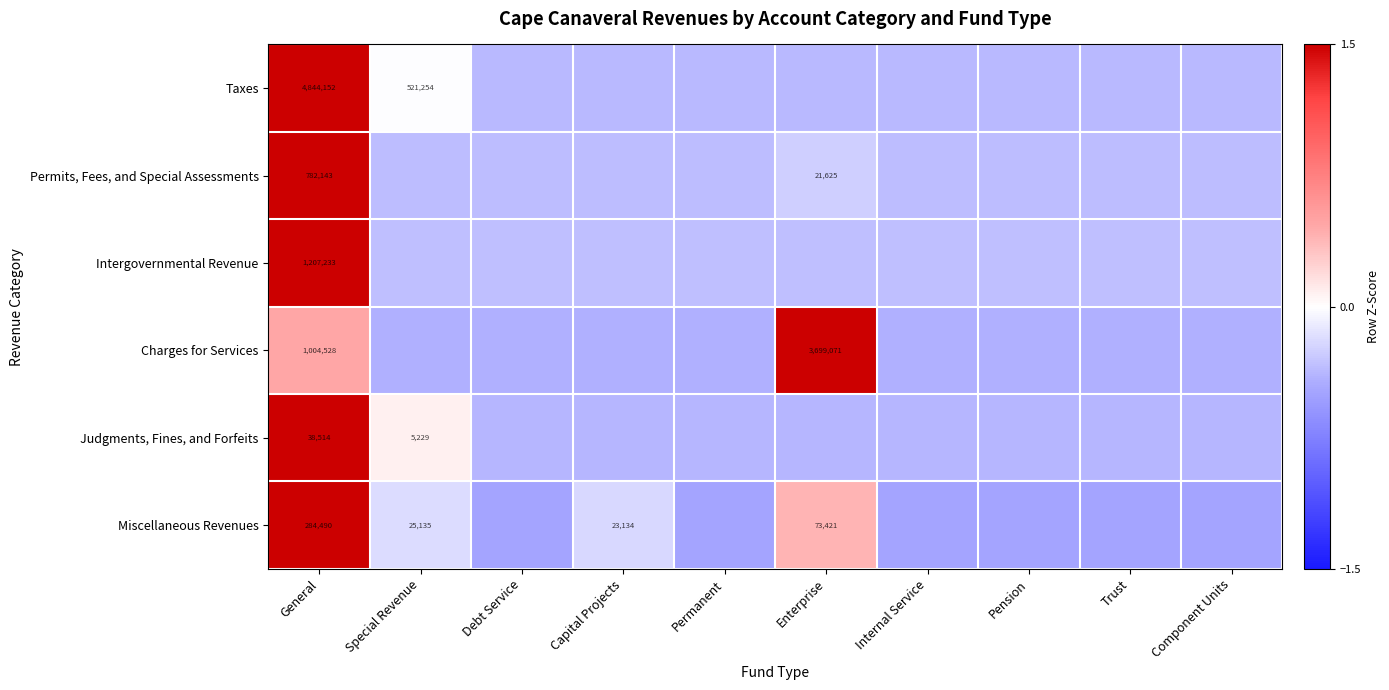

At General, list the series in order from smallest to largest.

Judgments, Fines, and Forfeits, Miscellaneous Revenues, Permits, Fees, and Special Assessments, Charges for Services, Intergovernmental Revenue, Taxes